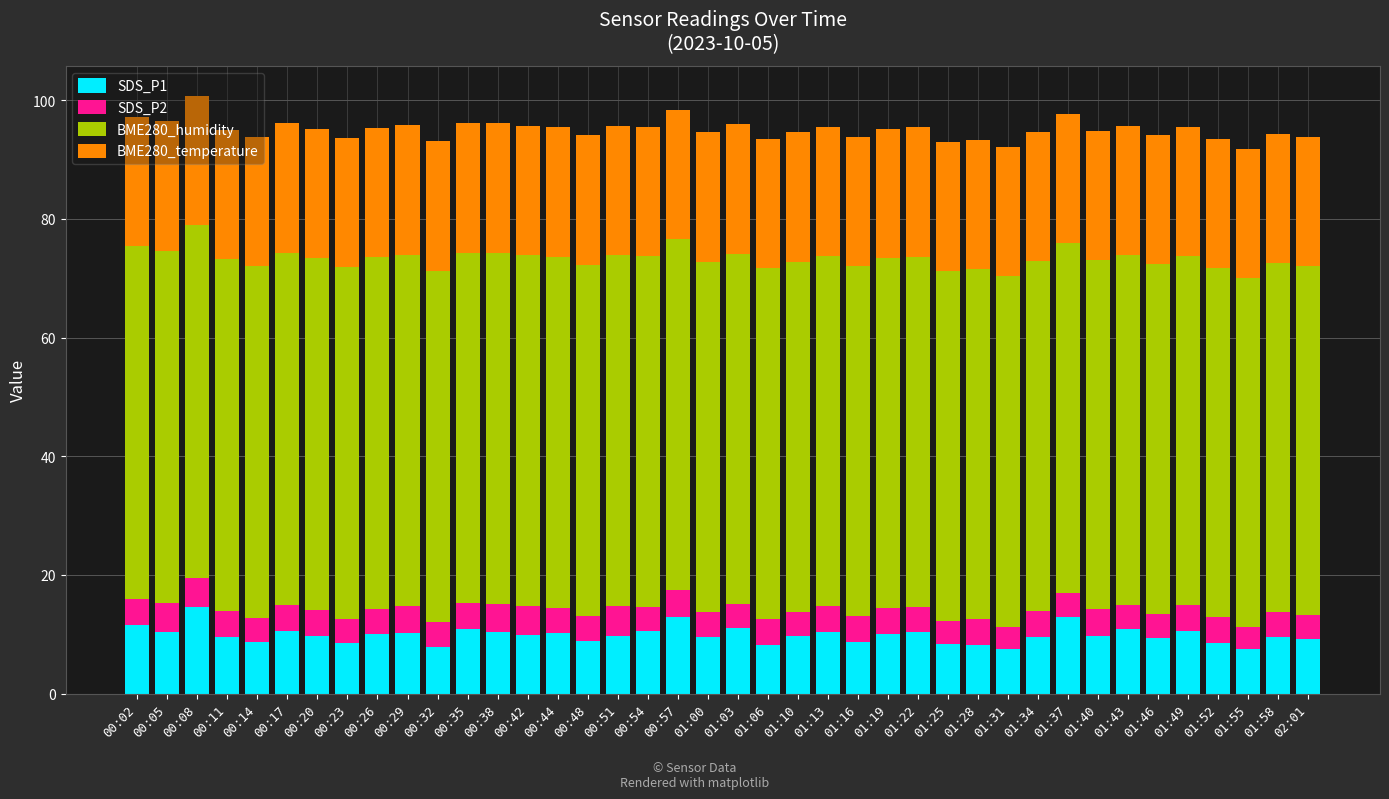

The SDS_P1 series shows 9.6 at 01:58. True or false?

True